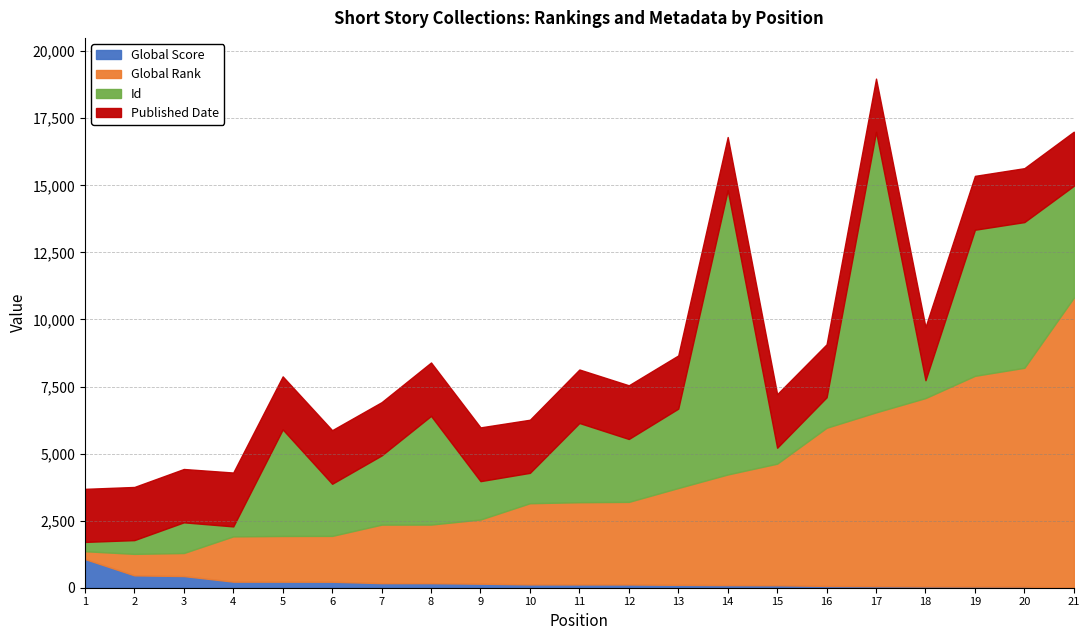

Which category has the highest value across all series?

21